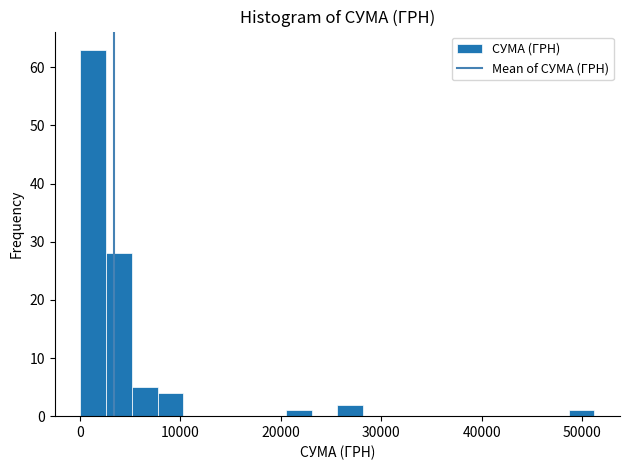

Read against the x-axis, roughly where is the centre of the tallest bar?

1000